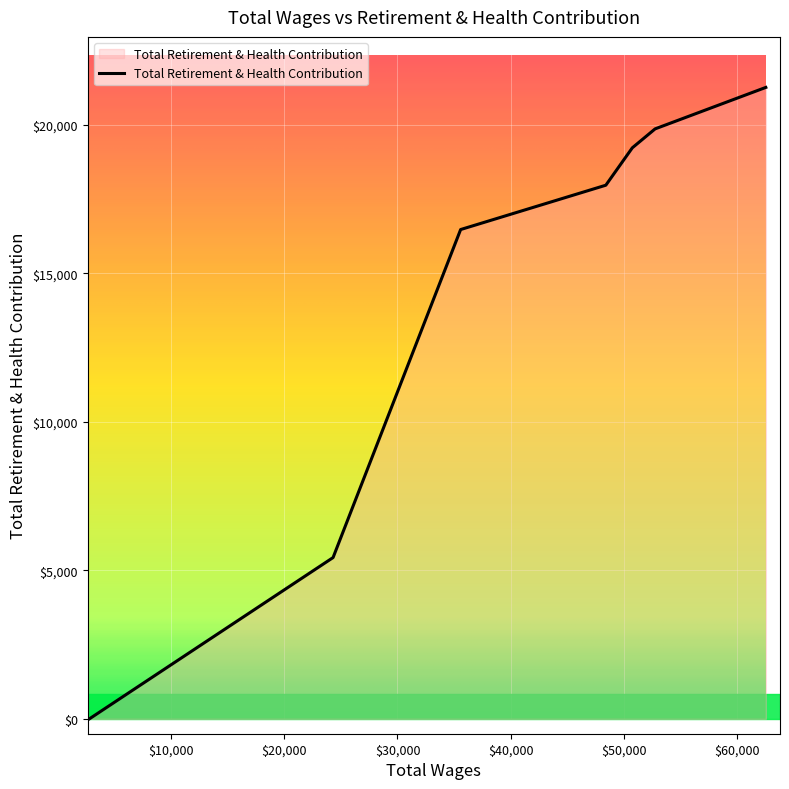

What is the maximum value shown in the chart?

21254